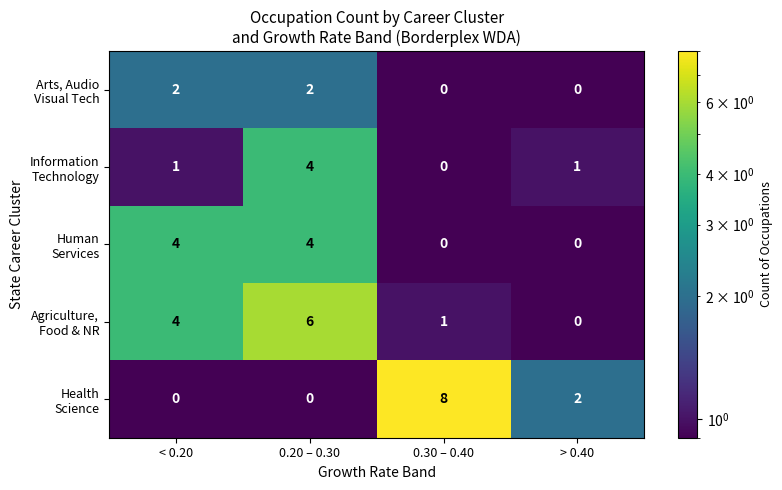

What is the total value across all series at < 0.20?

11